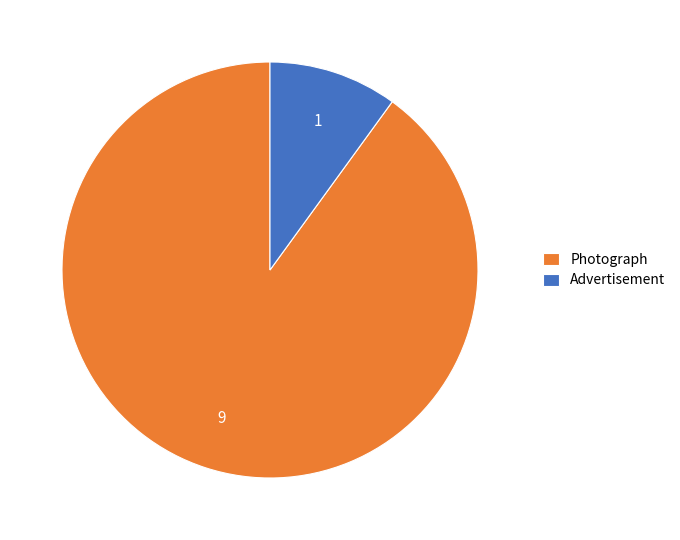

How many slices are in this pie chart?

2